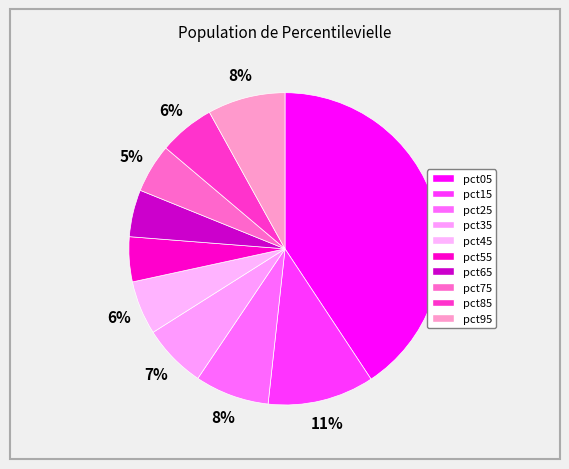

Count the number of slices in the pie.

10